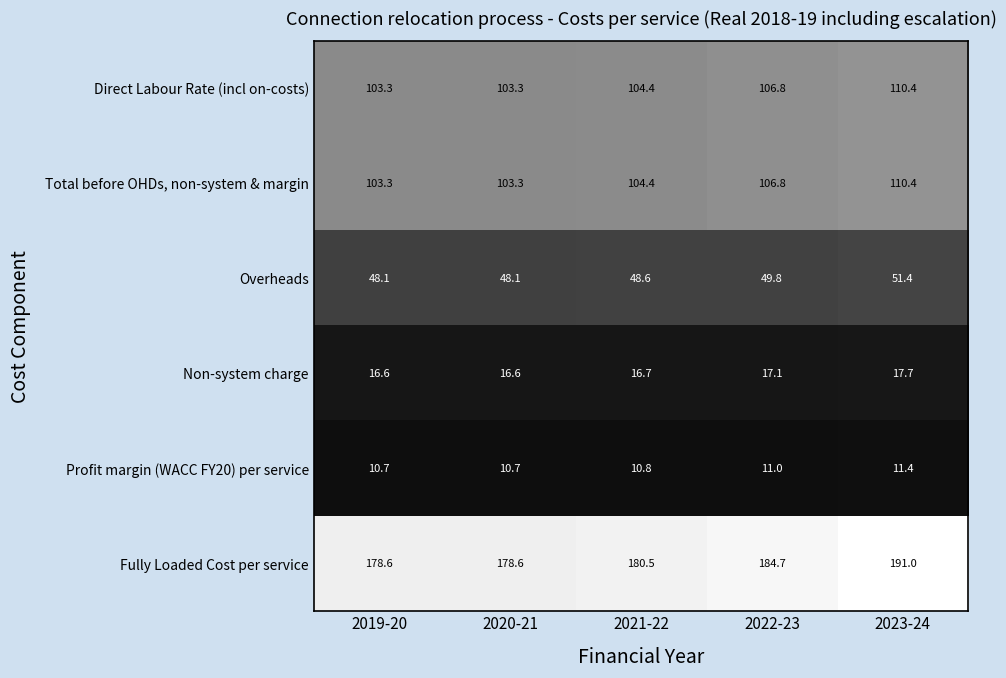

What is the minimum value shown in the chart?

10.7